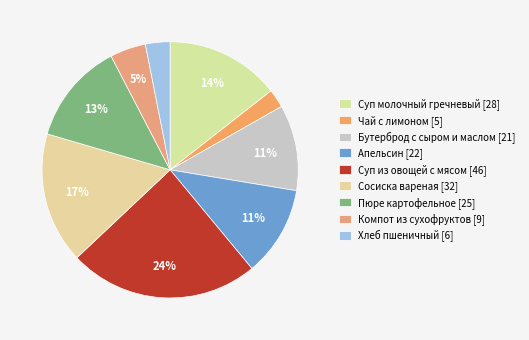

Count the number of slices in the pie.

9